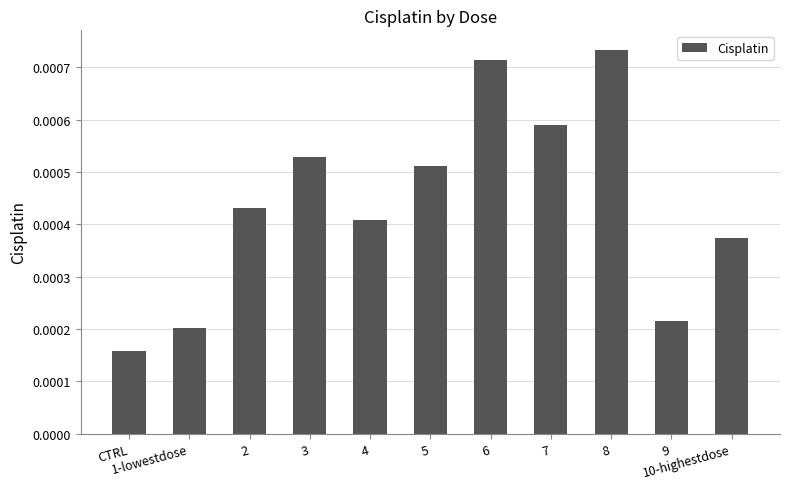

Rank the categories by value from highest to lowest.

8, 6, 7, 3, 5, 2, 4, 10-highestdose, 9, 1-lowestdose, CTRL